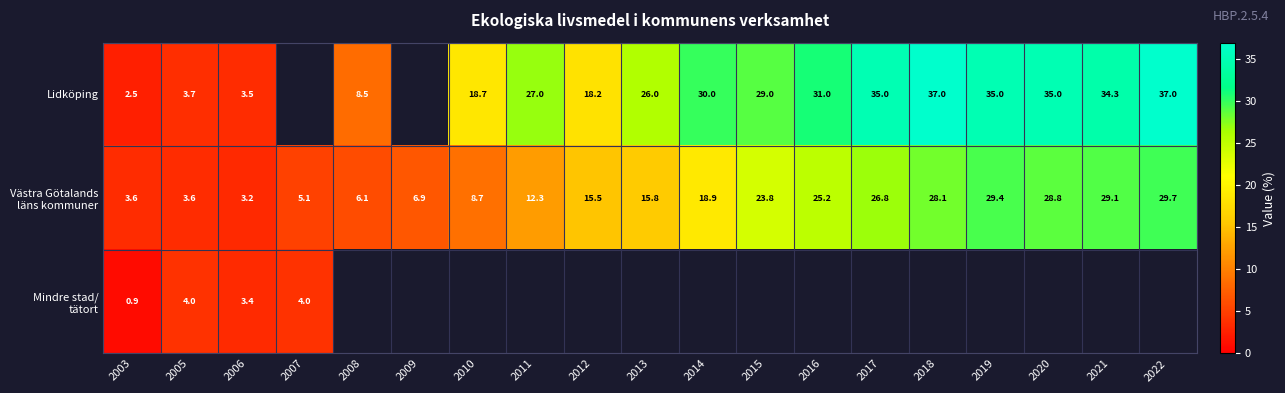

True or false: Lidköping has a value of 3.5 at 2006.

True